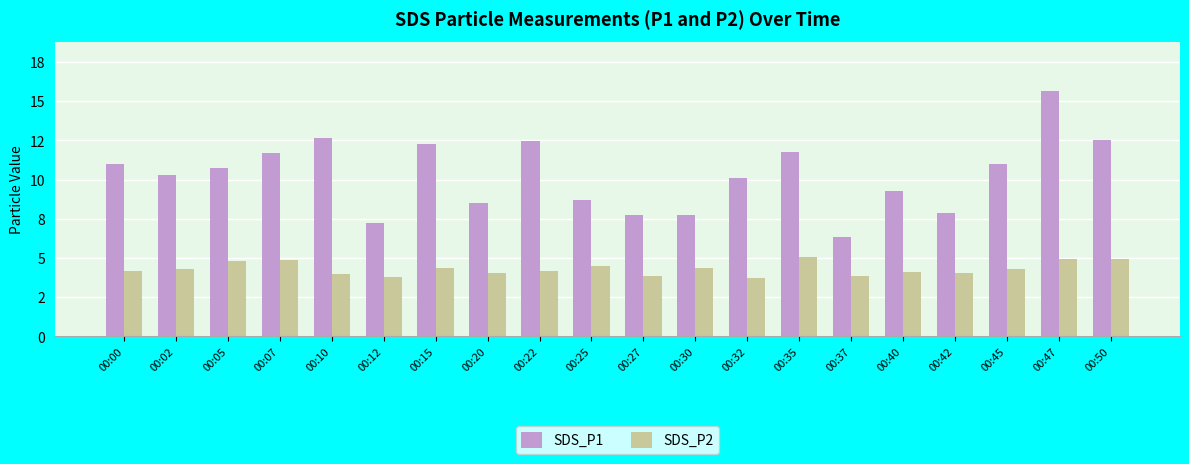

Rank the series by their average value, from highest to lowest.

SDS_P1, SDS_P2